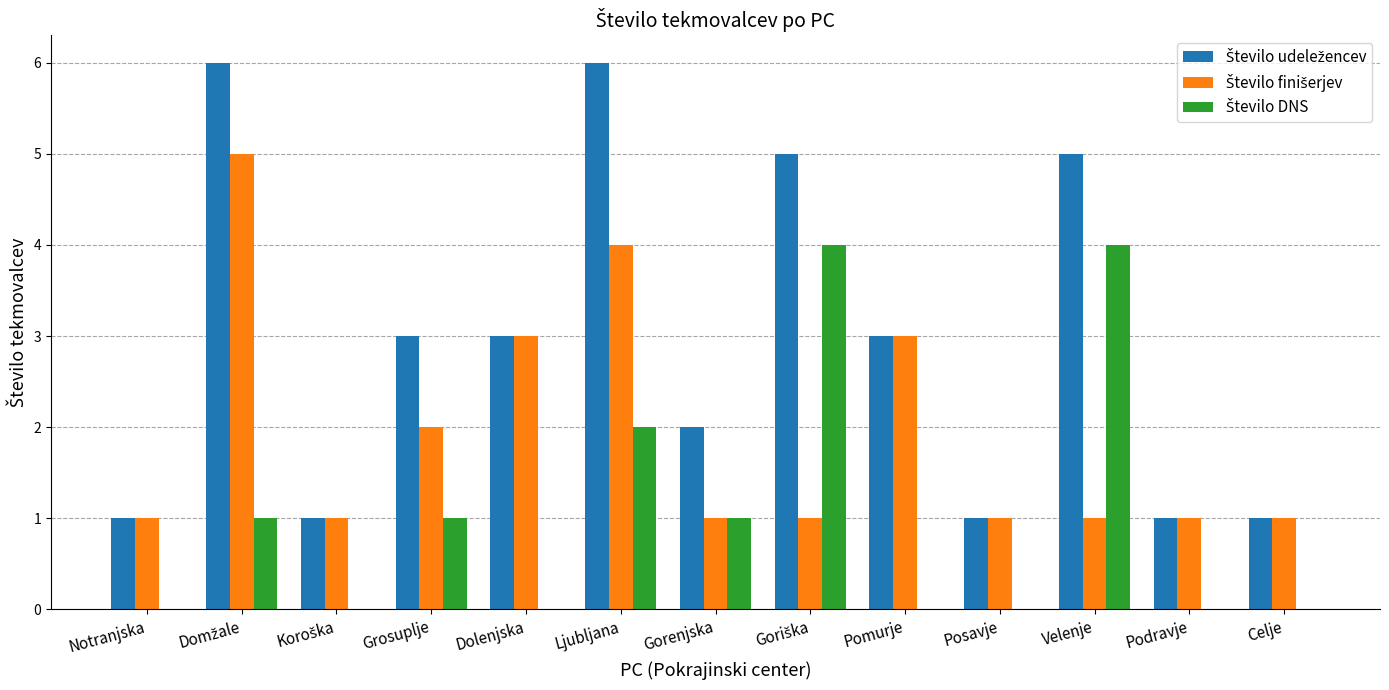

What is the total value across all series at Velenje?

10